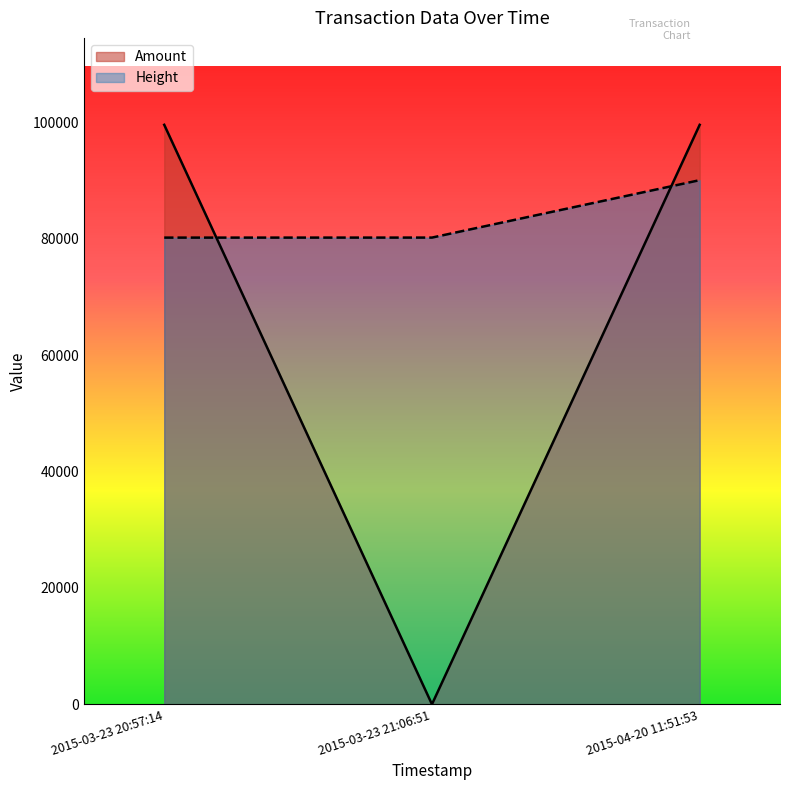

Which series has the widest spread of values?

Amount